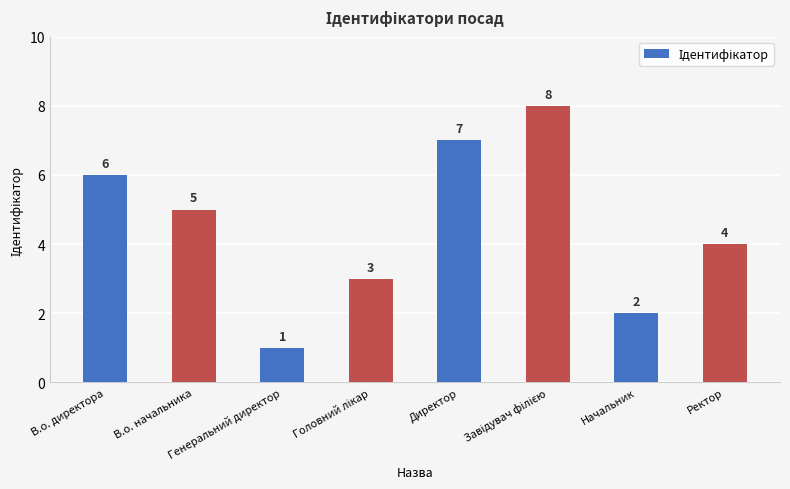

Reading left to right, list all the values displayed in this chart.

6	5	1	3	7	8	2	4